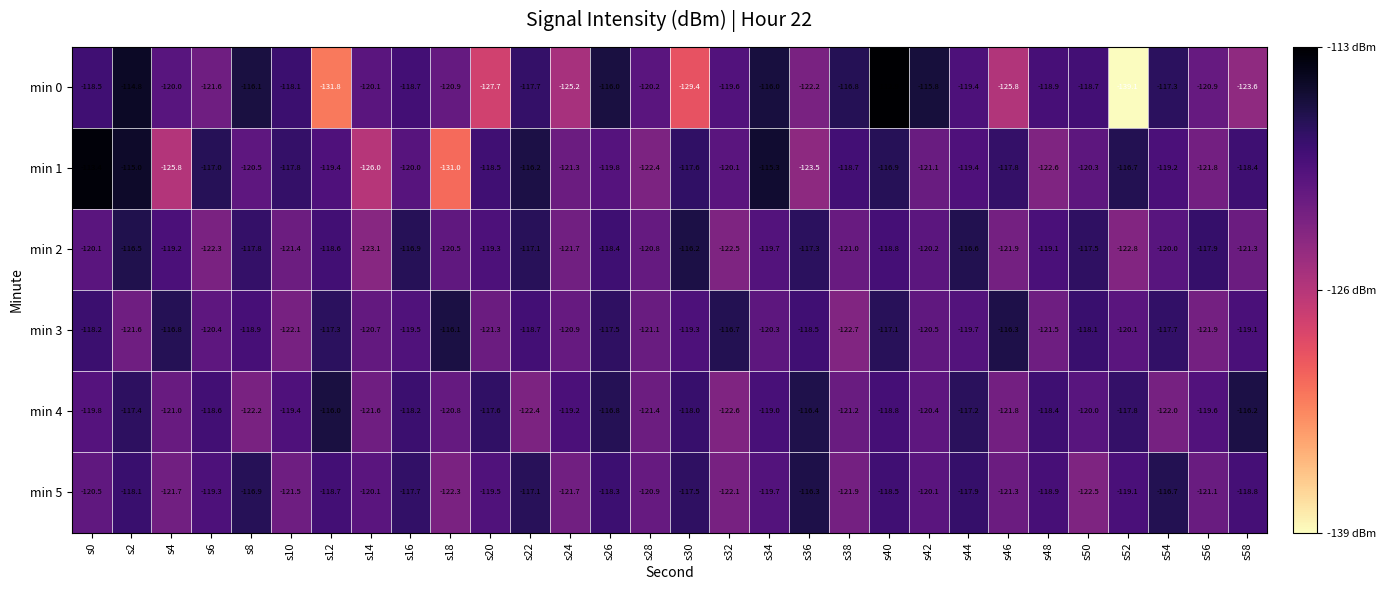

Is it true that min 3 equals -117.3 at s12?

True